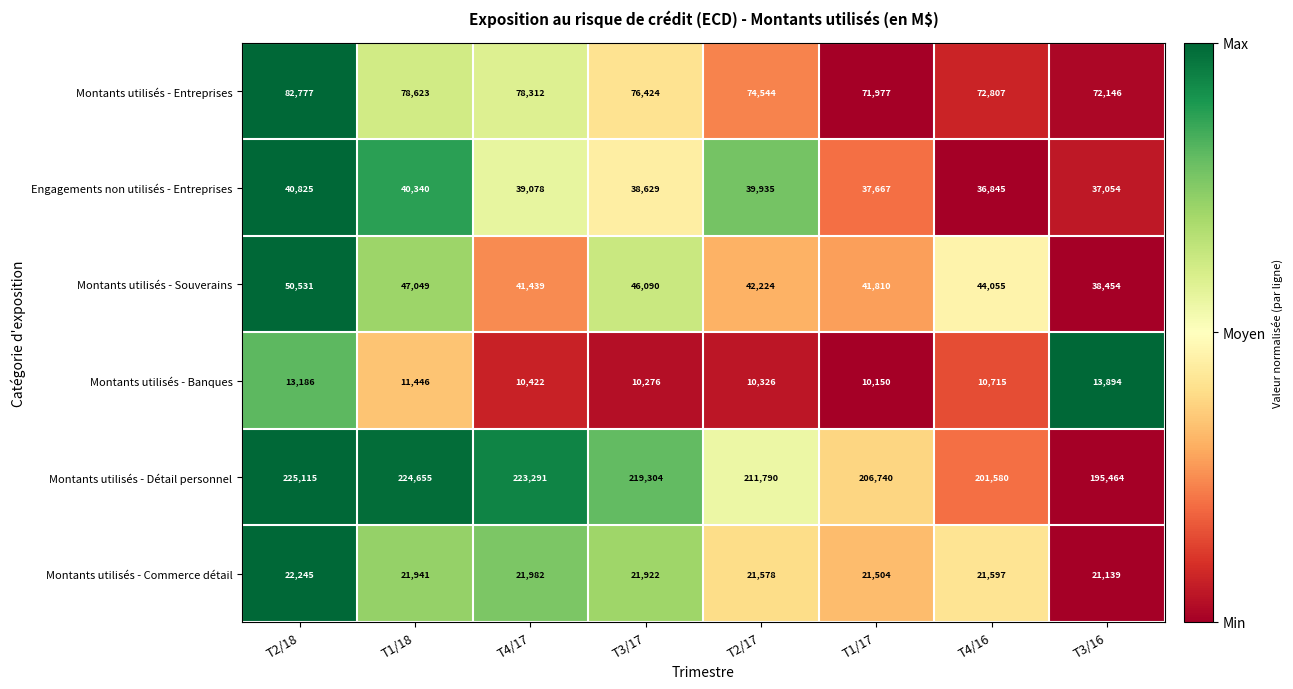

Which series changed the most between T4/17 and T1/17?

Montants utilisés - Détail personnel